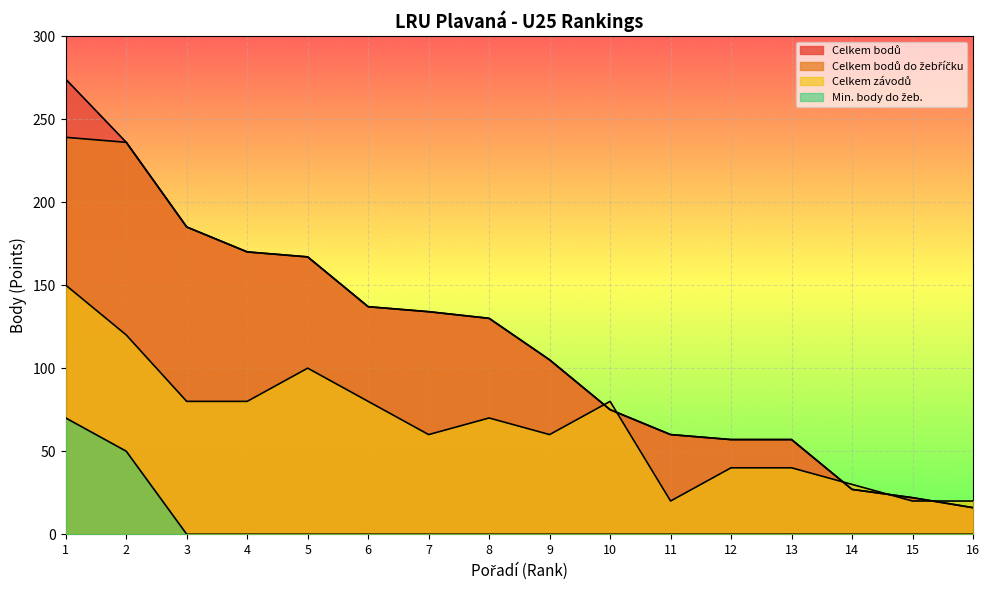

Reading right to left, what are all the values shown in this chart?

Celkem bodů: 16=16	15=22	14=27	13=57	12=57	11=60	10=75	9=105	8=130	7=134	6=137	5=167	4=170	3=185	2=236	1=274
Celkem bodů do žebříčku: 16=16	15=22	14=27	13=57	12=57	11=60	10=75	9=105	8=130	7=134	6=137	5=167	4=170	3=185	2=236	1=239
Celkem závodů: 16=20	15=20	14=30	13=40	12=40	11=20	10=80	9=60	8=70	7=60	6=80	5=100	4=80	3=80	2=120	1=150
Min. body do žeb.: 16=0	15=0	14=0	13=0	12=0	11=0	10=0	9=0	8=0	7=0	6=0	5=0	4=0	3=0	2=50	1=70